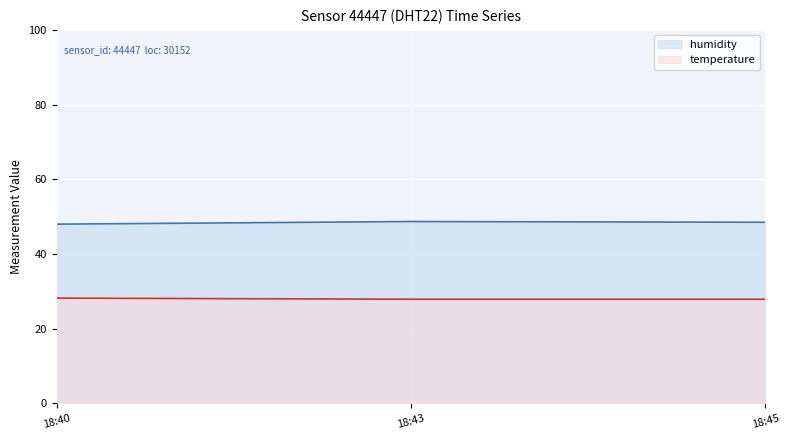

What is the sum of all humidity values?

145.2